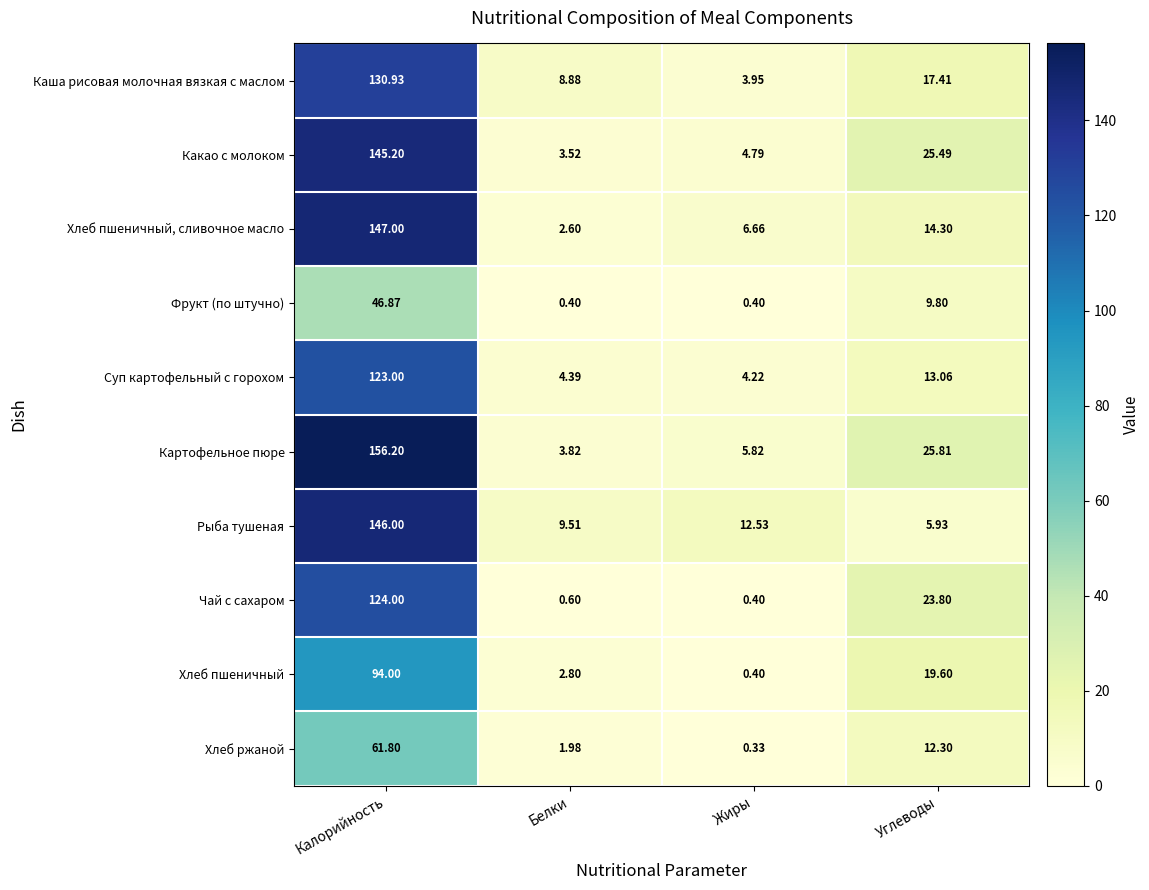

What is the spread (max minus min) of values at Жиры?

12.2